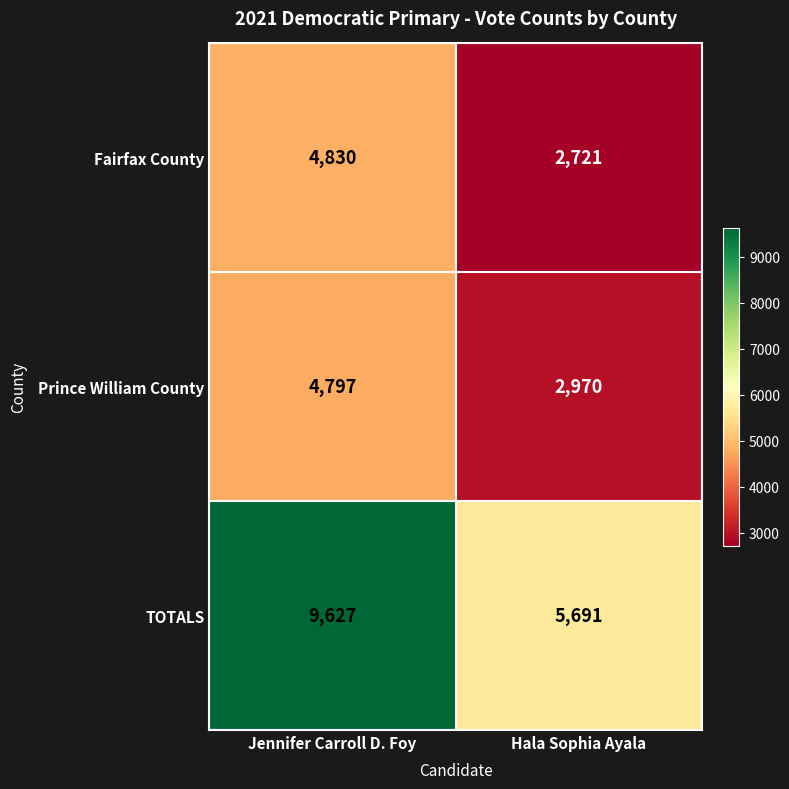

Count the number of categories in the chart.

2